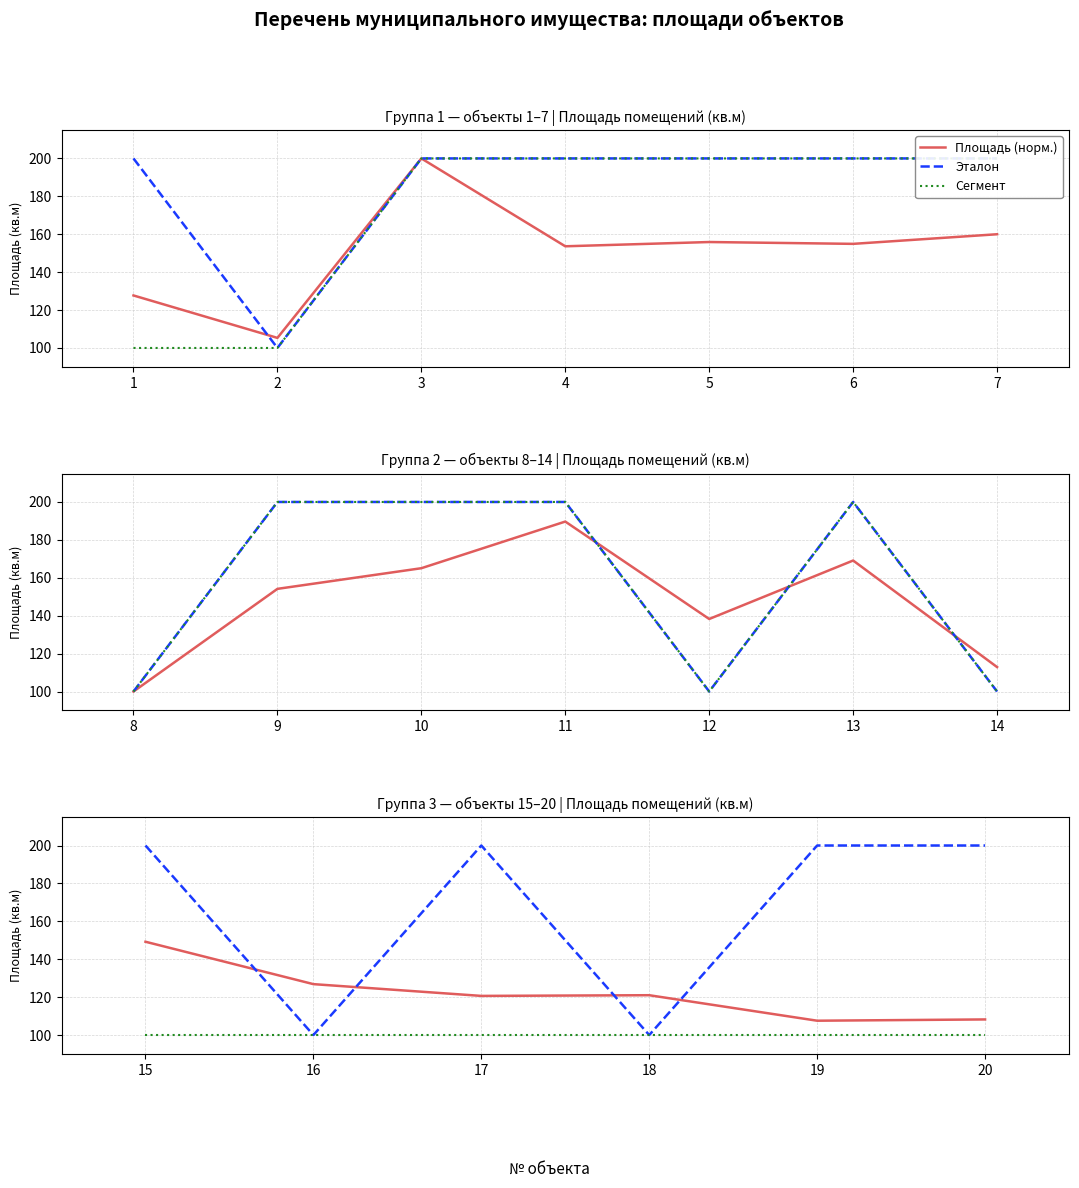

Does the chart have visible grid lines?

Yes